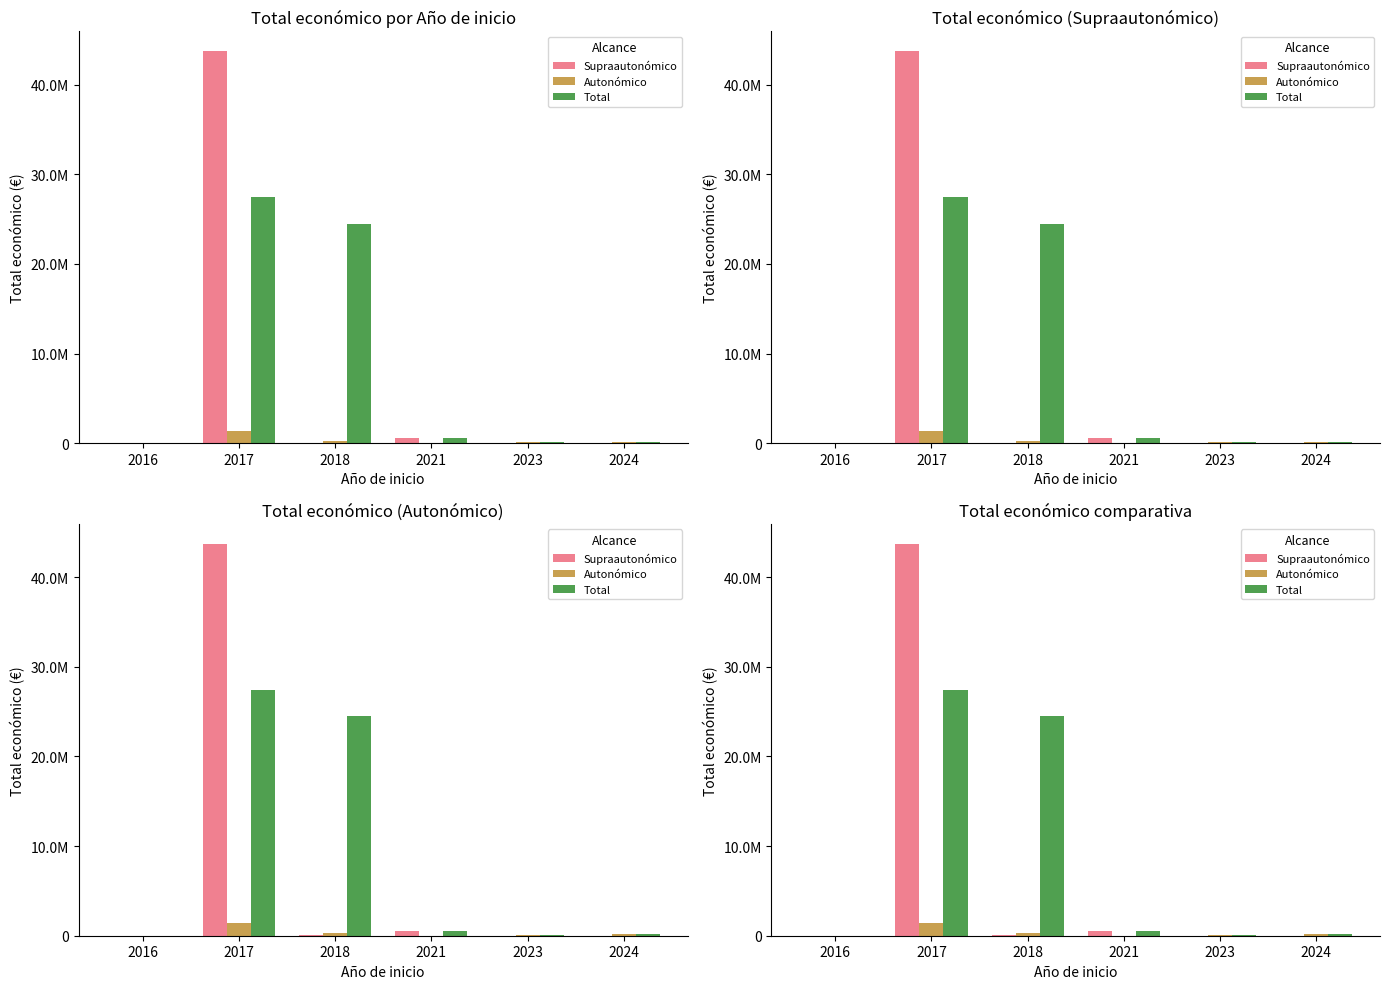

What is the average value of the Supraautonómico series?

7395022